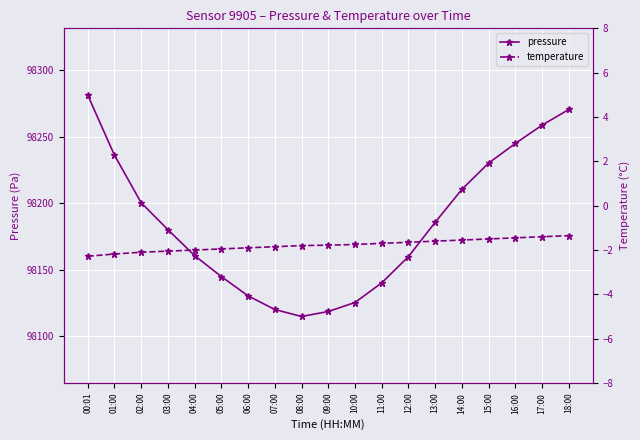

What is the sum of the temperature values at 08:00 and 06:00?

-3.7